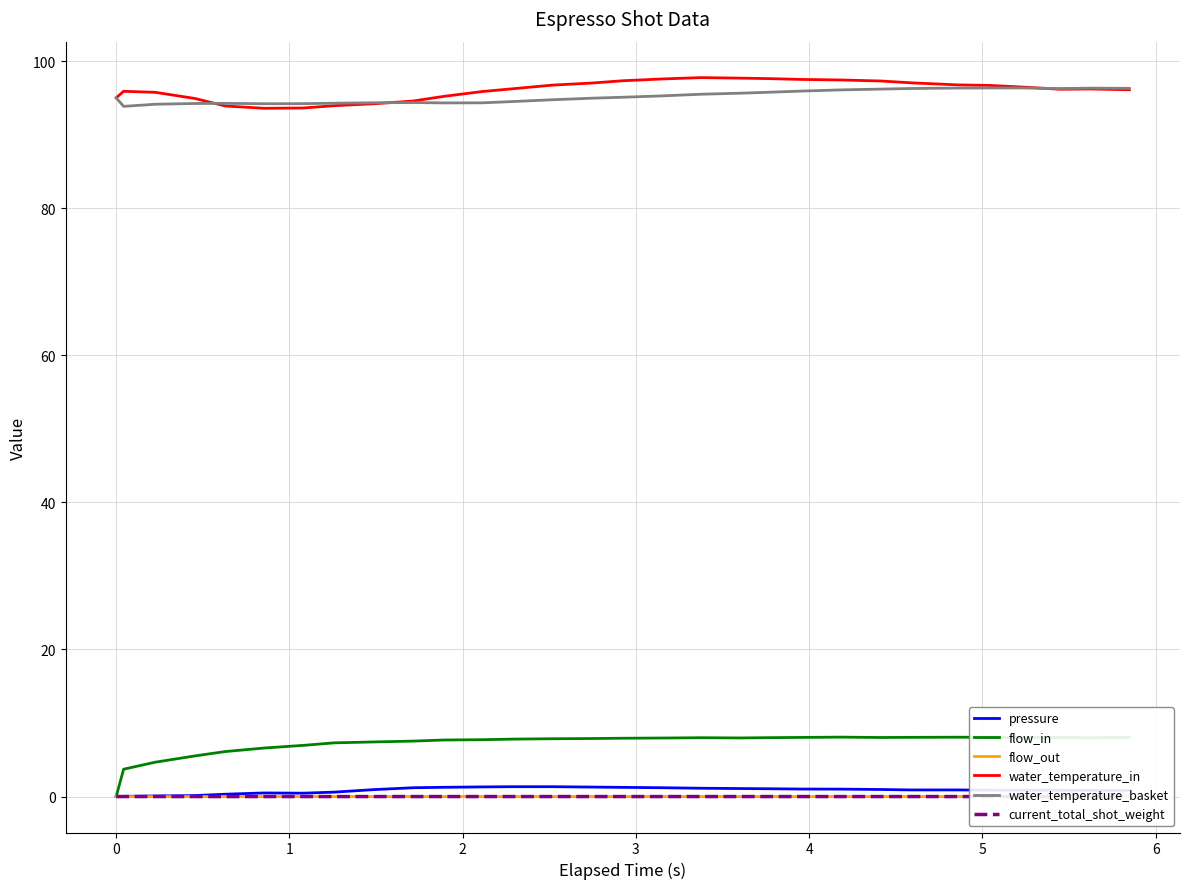

True or false: flow_in and water_temperature_basket intersect in this chart.

False